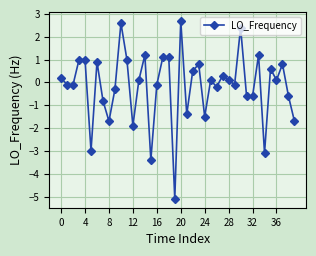

True or false: the data has more than 2 interior local peaks.

True